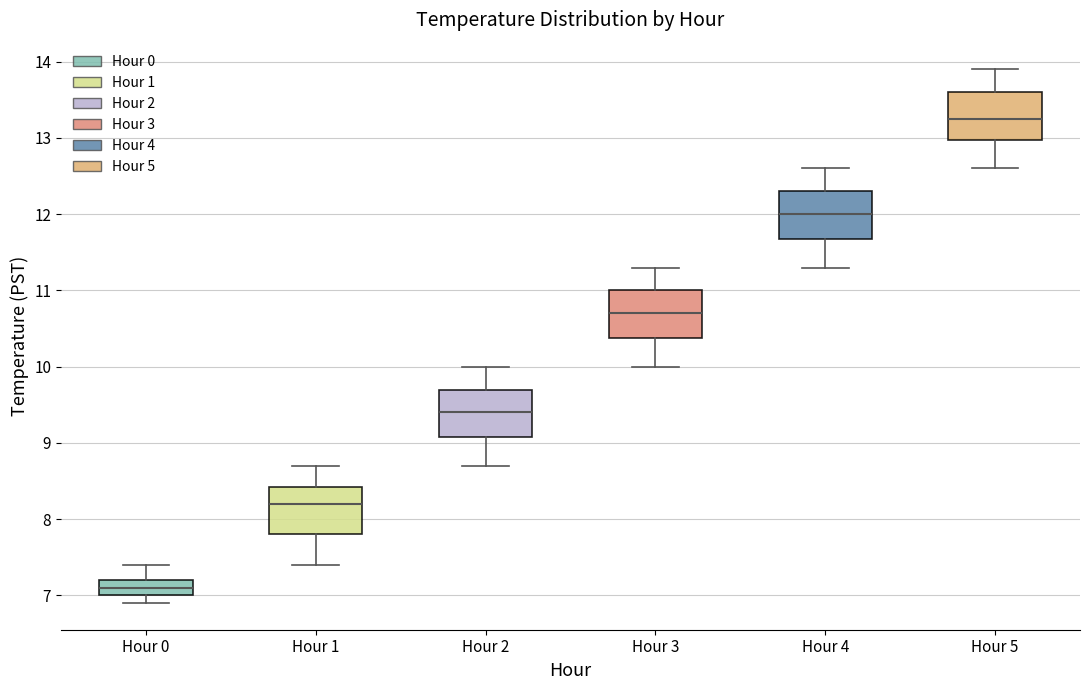

Where does the median line of the box for Hour 2 sit on the y-axis? The values are not printed on the chart, so give them approximately, as read against the axis.

9.4